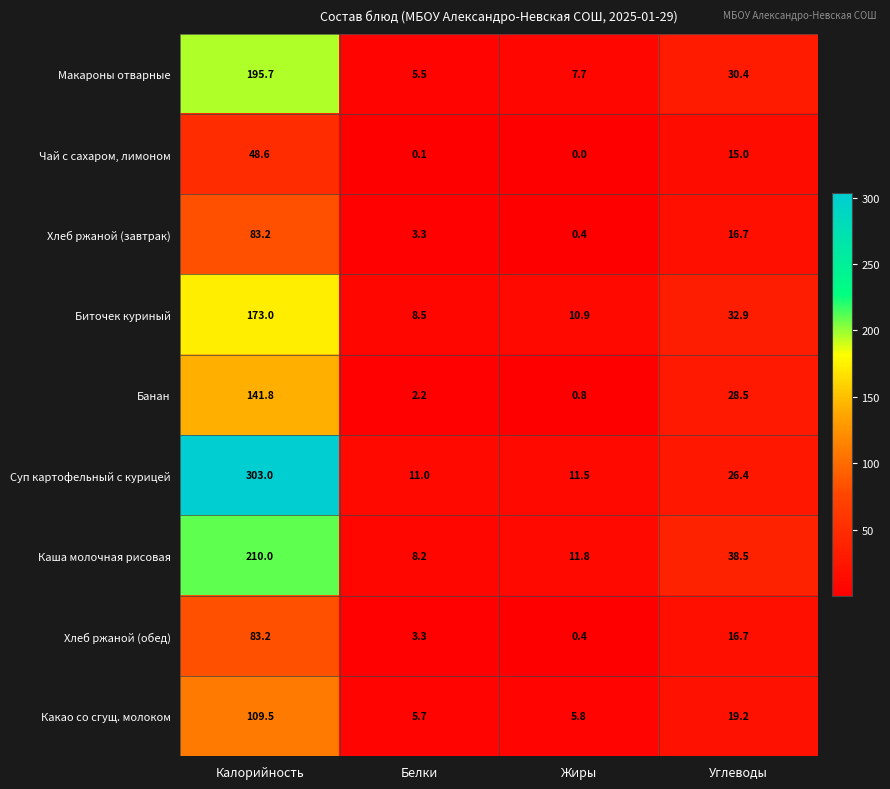

Where does the Чай с сахаром, лимоном series first go above 15?

Калорийность